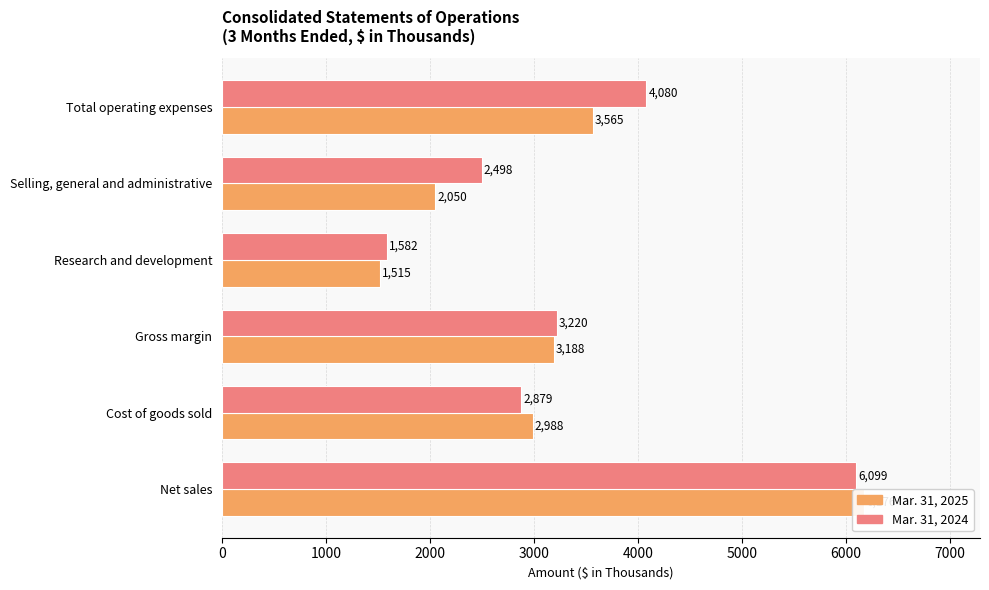

Are the bars grouped side by side (vs. stacked)?

Yes